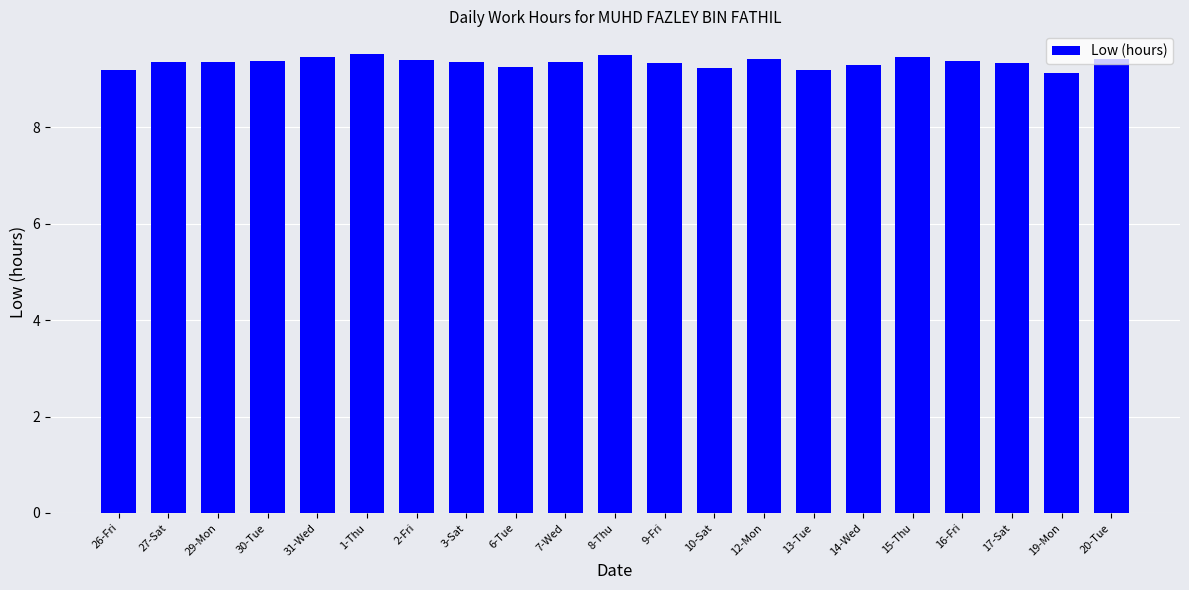

What is the maximum value shown in the chart?

9.5